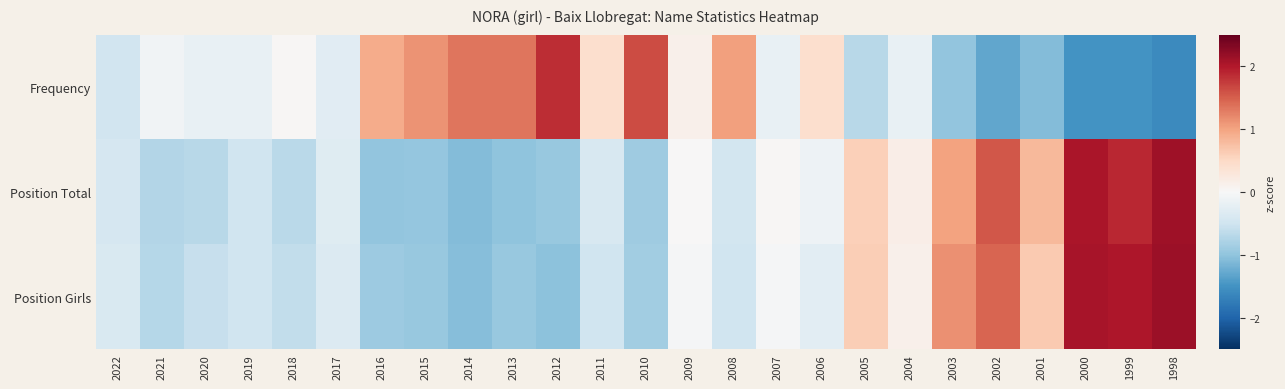

At which category is the sum across all series the highest?

1998